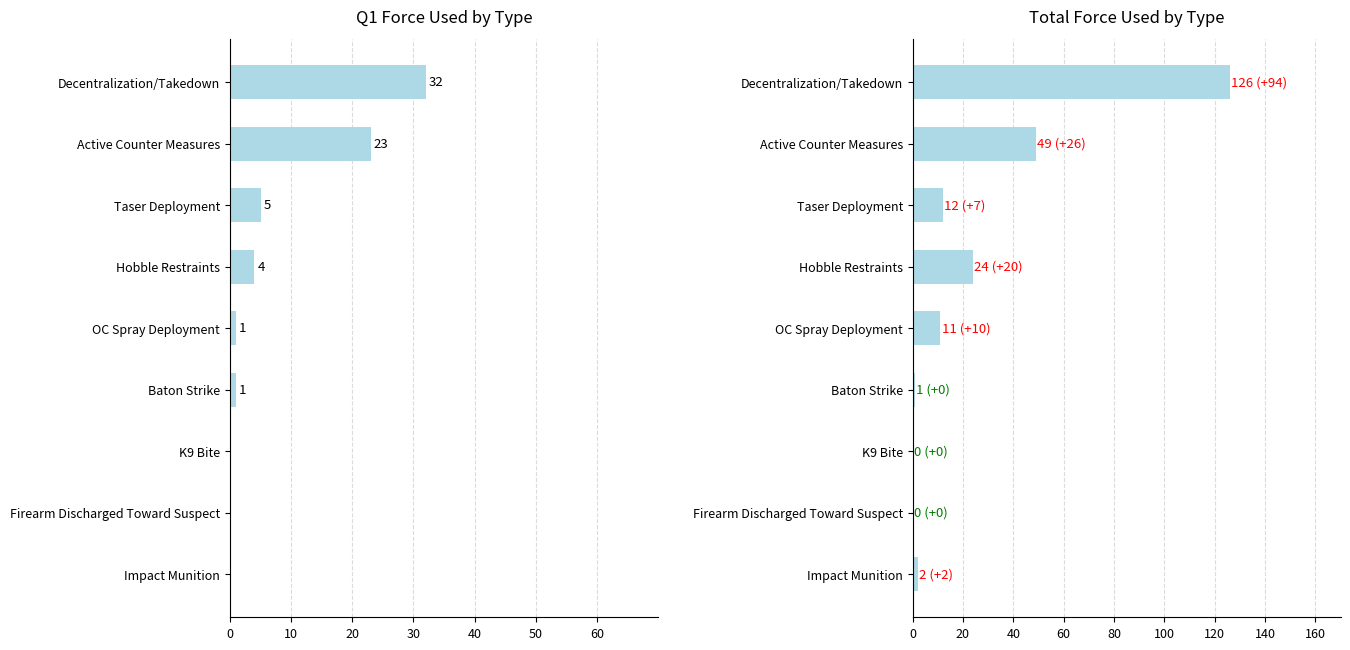

Is it true that Q1 equals 1 at OC Spray Deployment?

True